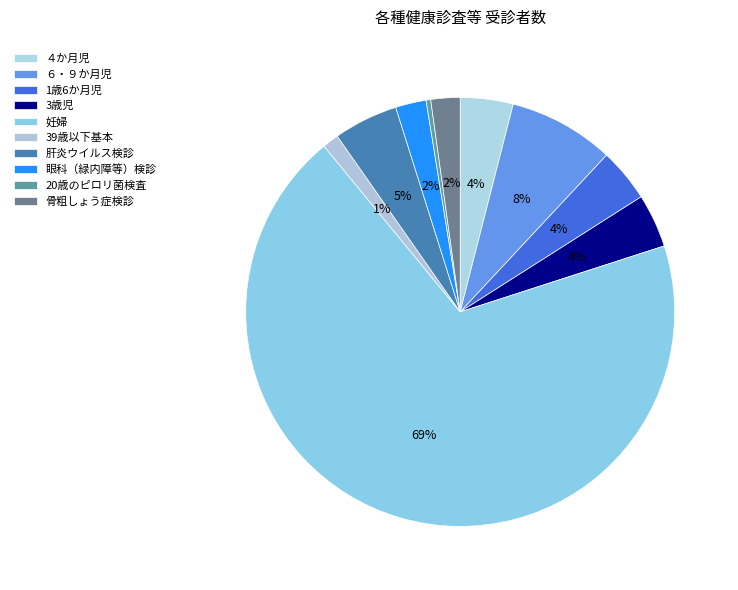

What is the smallest slice in the pie chart?

20歳のピロリ菌検査